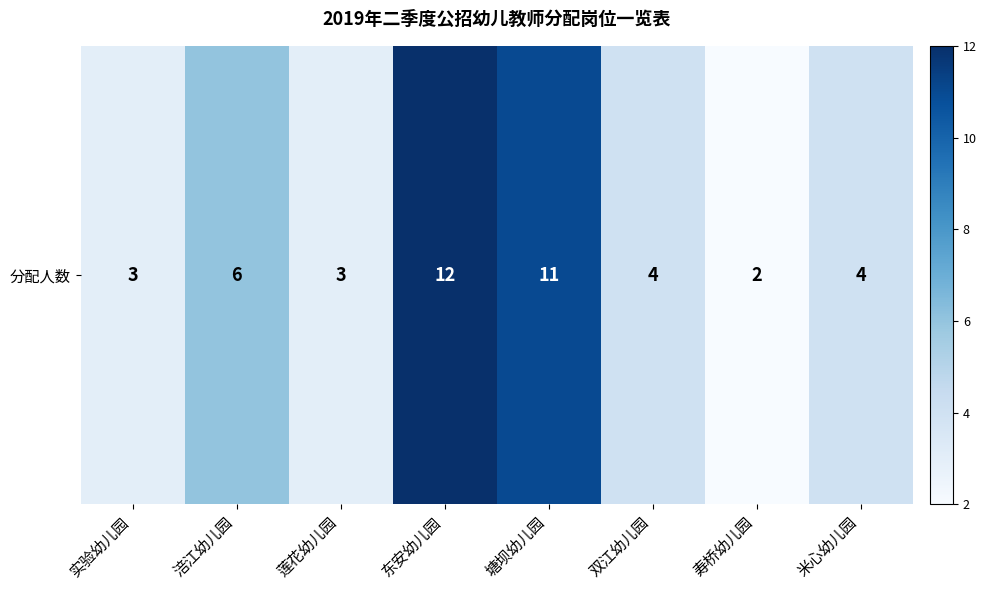

Reading left to right, transcribe all the data shown in this chart.

3	6	3	12	11	4	2	4